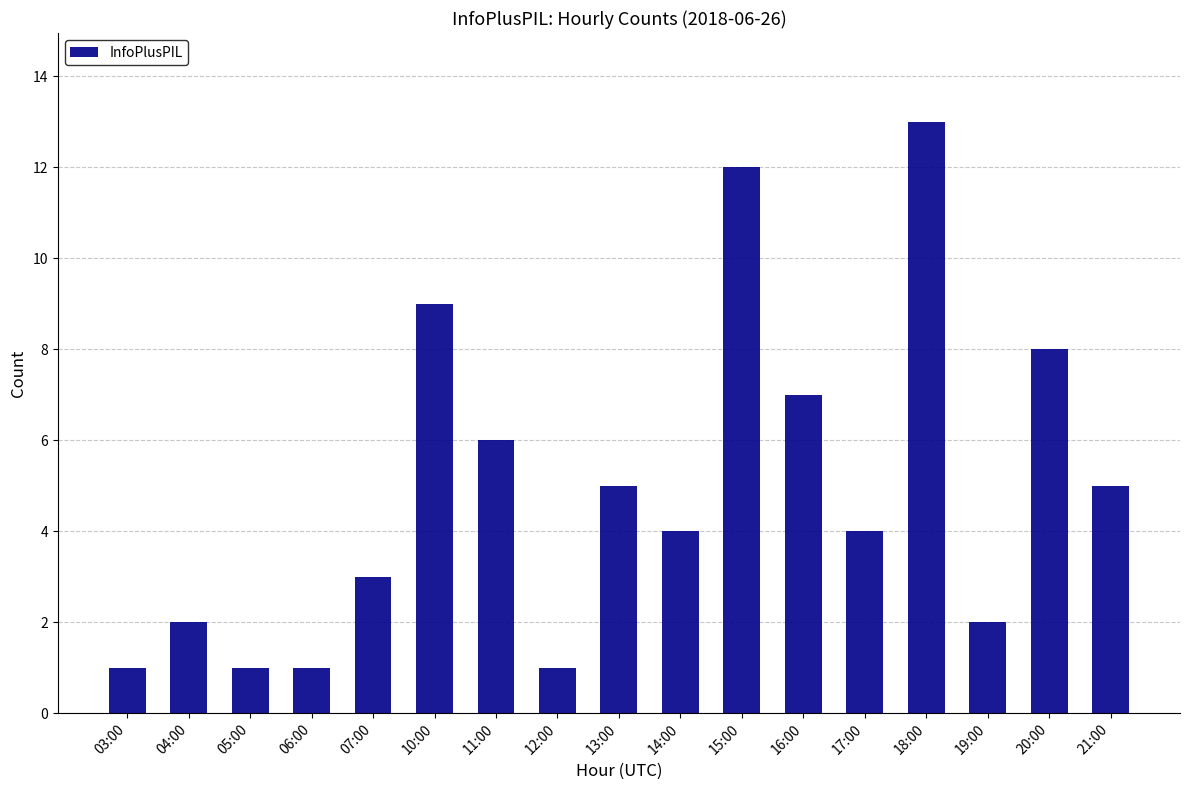

What is the difference between the maximum and minimum values?

12